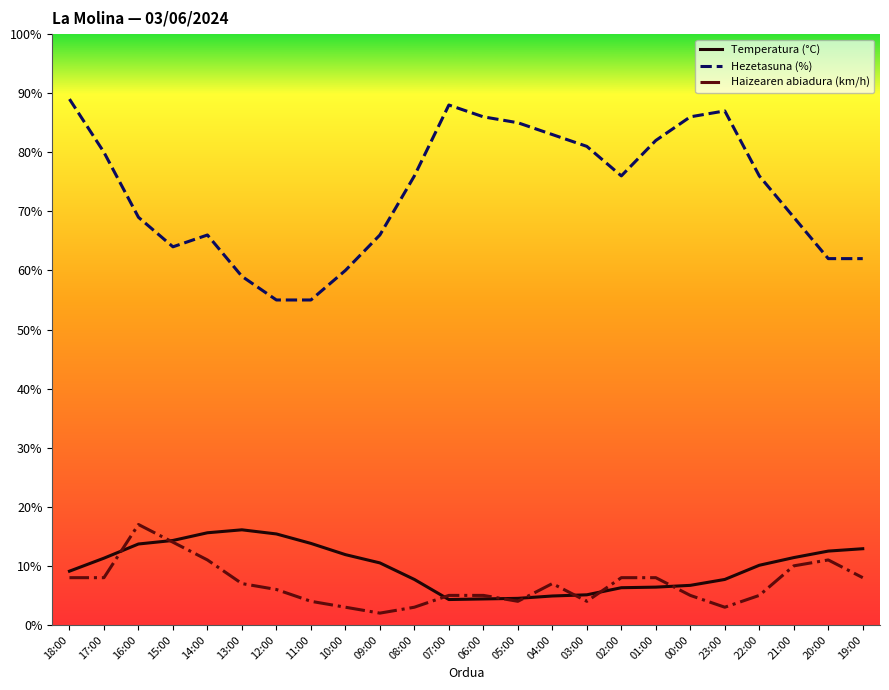

What is the smallest value displayed?

2.0